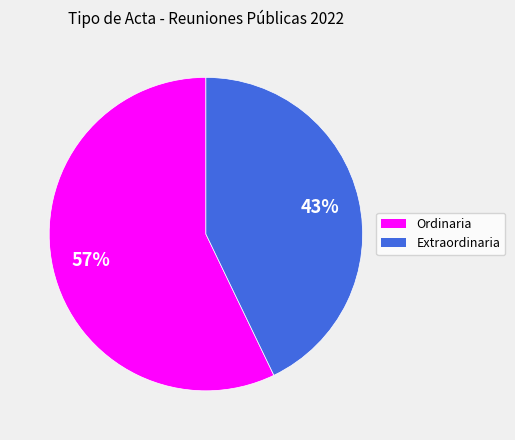

To the nearest percent, what is the difference between the Extraordinaria and Ordinaria slice percentages?

14%